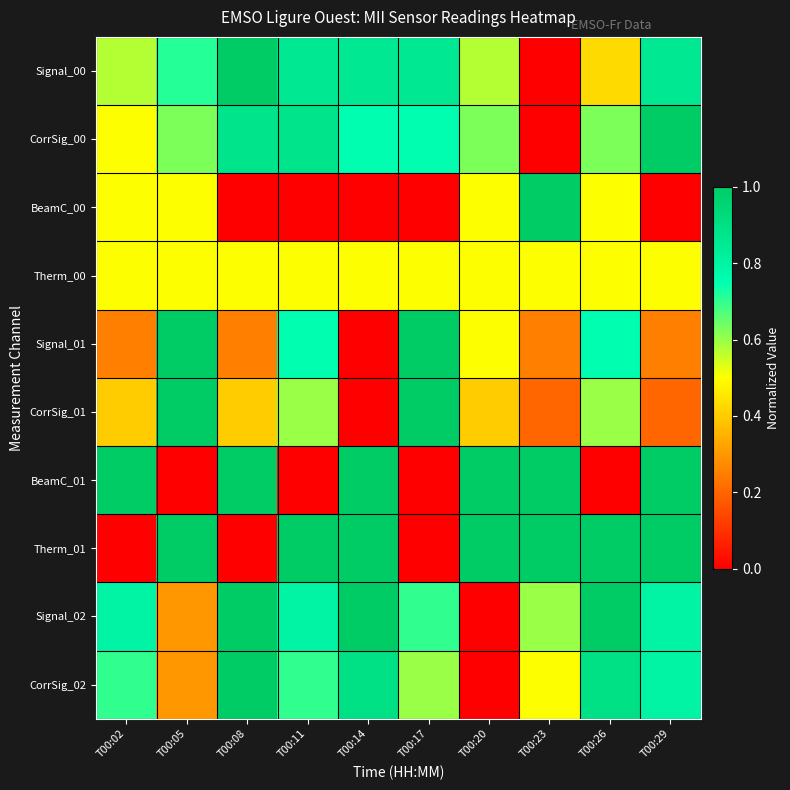

At T00:20, list the series in order from largest to smallest.

BeamC_01, Therm_01, CorrSig_00, Signal_00, BeamC_00, Therm_00, Signal_01, CorrSig_01, Signal_02, CorrSig_02